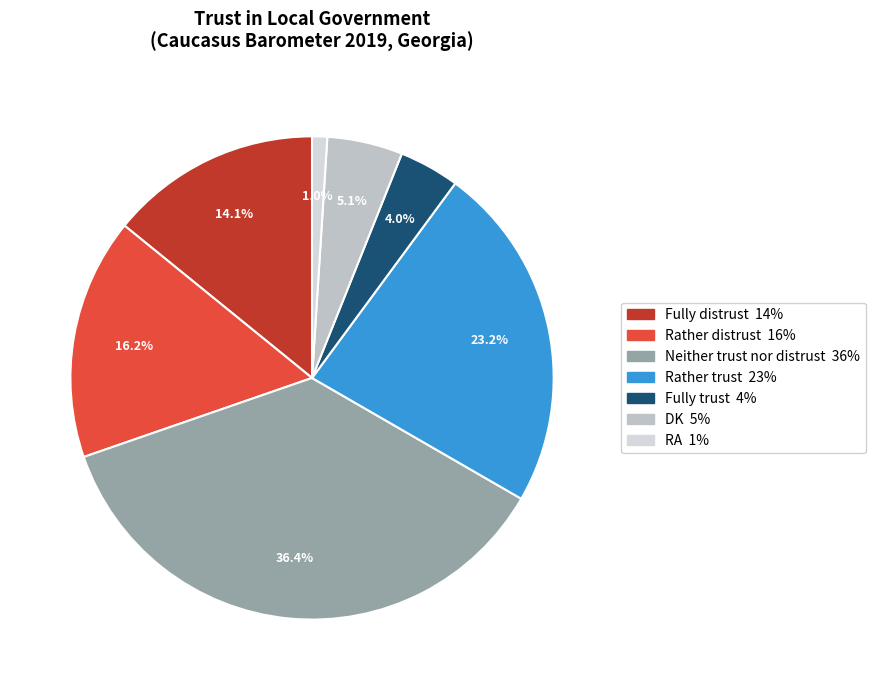

Is it true that Fully distrust is 22% of the pie?

False